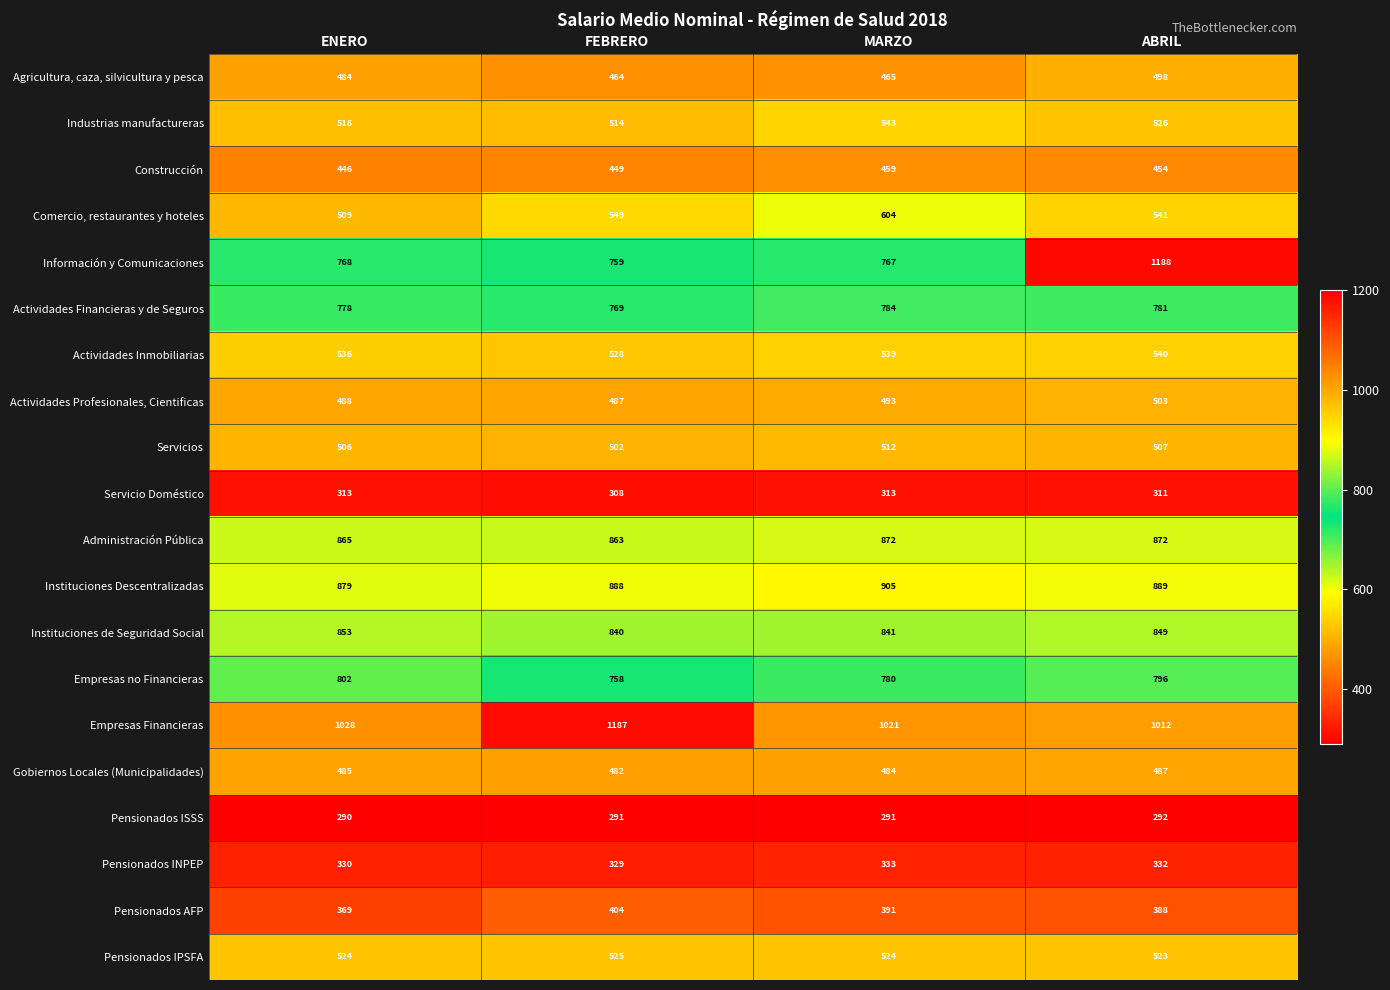

Read the Pensionados INPEP value at FEBRERO.

329